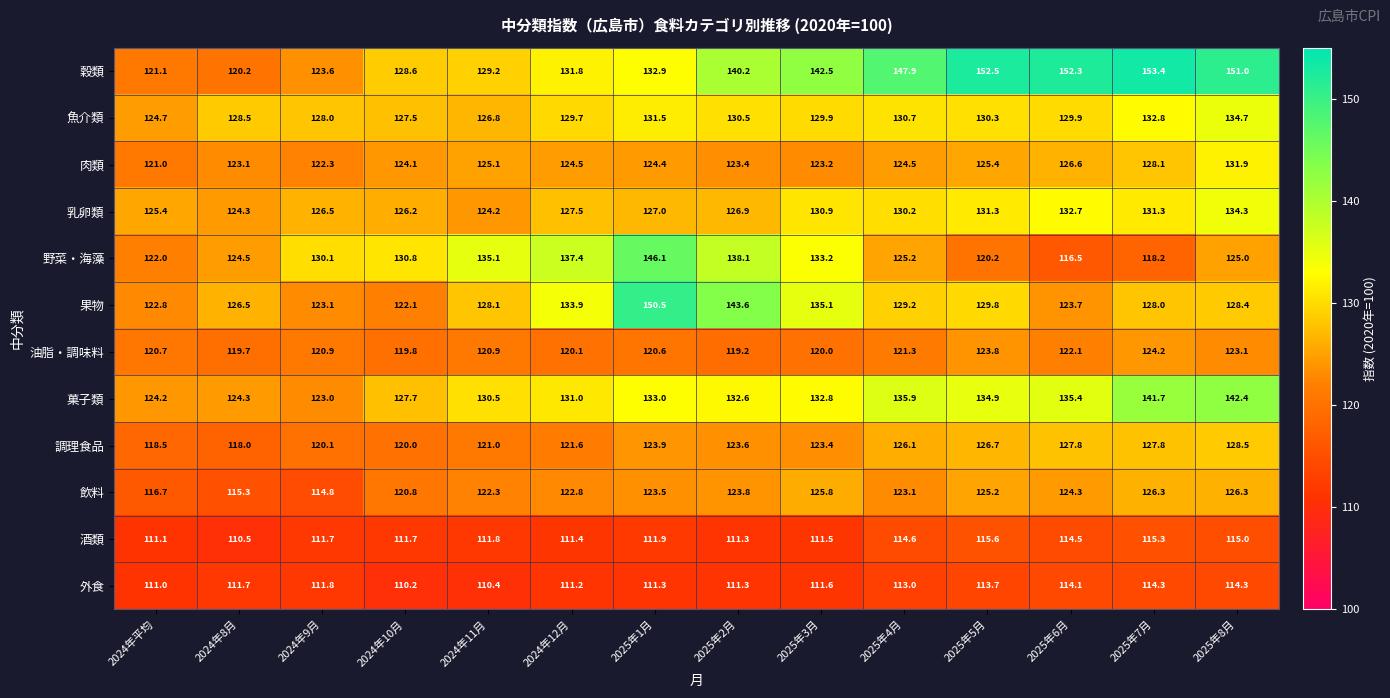

What is the difference between the 油脂・調味料 values at 2025年2月 and 2025年4月?

2.1